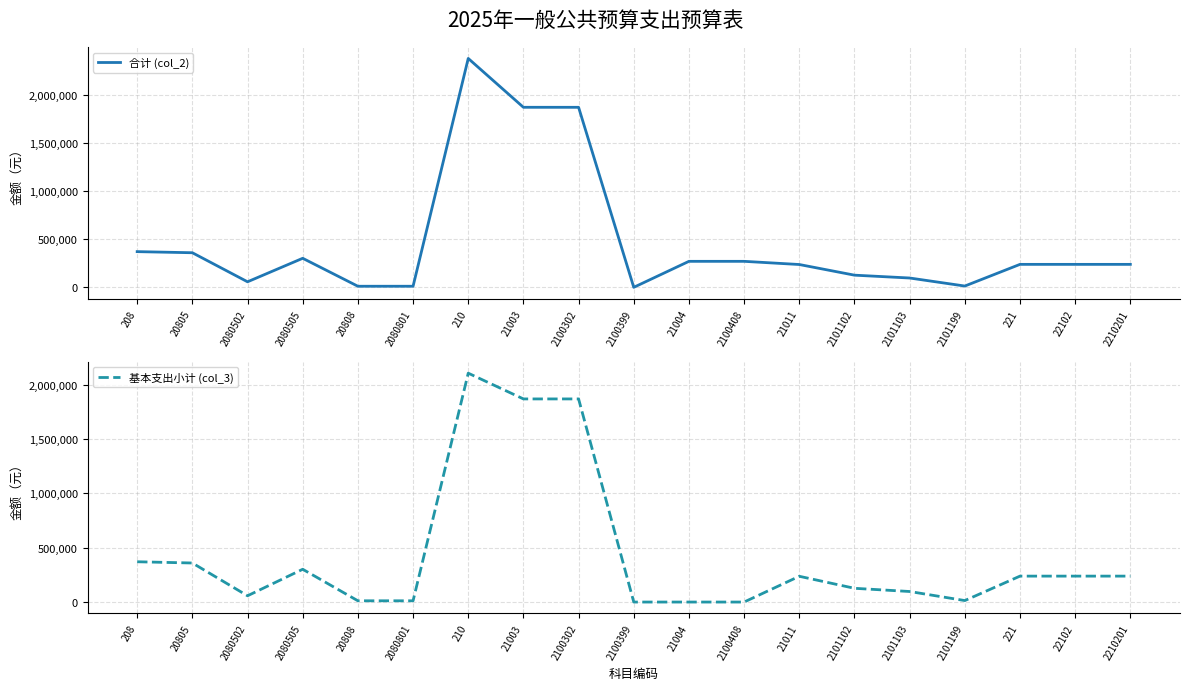

Reading left to right, transcribe all the data shown in this chart.

合计 (col_2): 370605	359145	57600	301545	11460	11460	2375779	1868795	1868537	258	270000	270000	236984	126435	96961	13588	238545	238545	238545
基本支出小计 (col_3): 370605	359145	57600	301545	11460	11460	2105521	1868537	1868537	0	0	0	236984	126435	96961	13588	238545	238545	238545